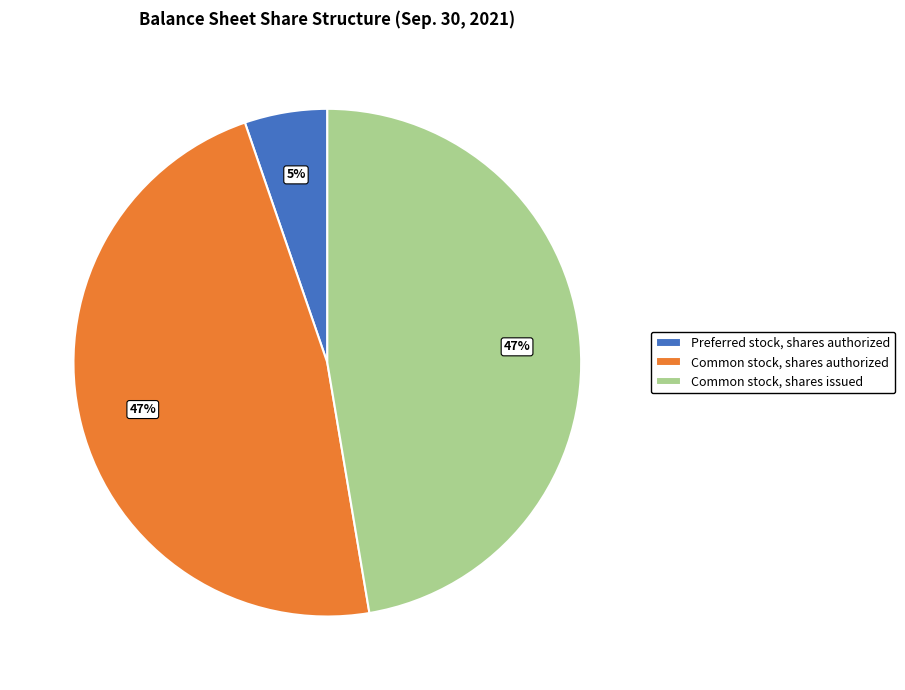

Which category has the smallest portion of the pie?

Preferred stock, shares authorized